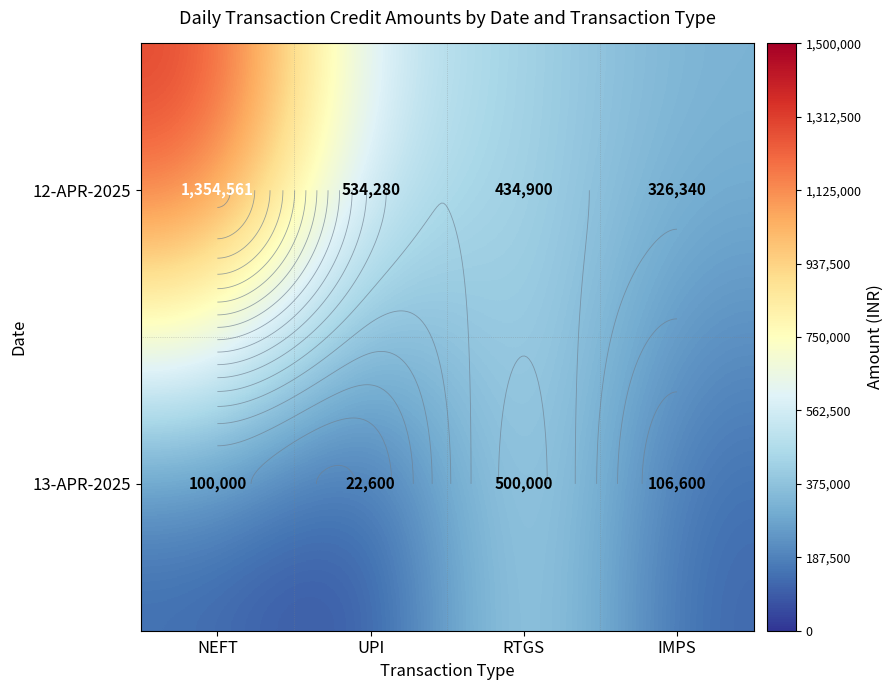

At which category is the sum across all series the highest?

NEFT